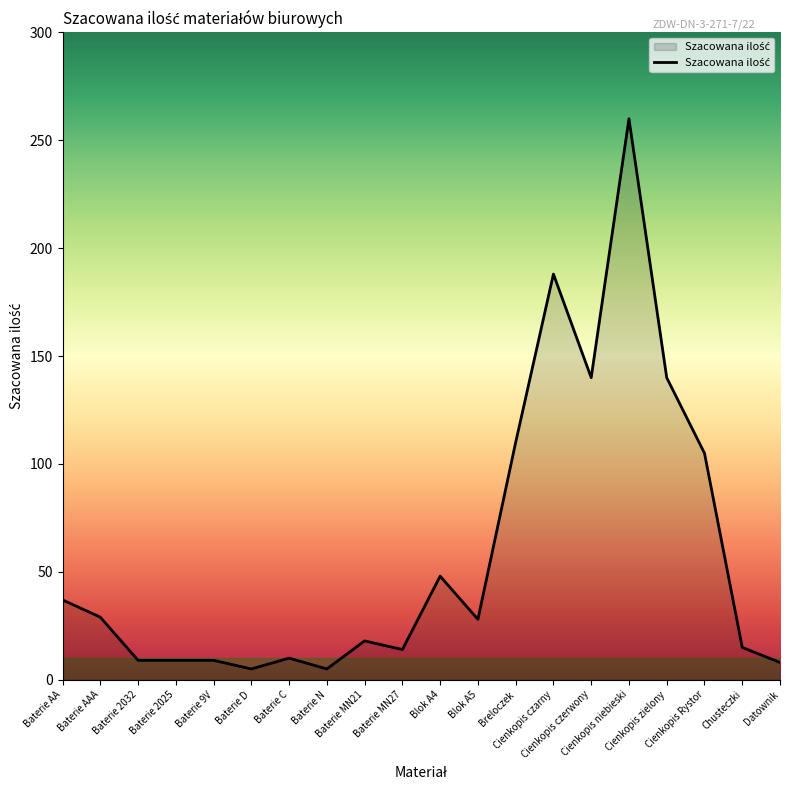

What is the difference between the maximum and minimum values?

255